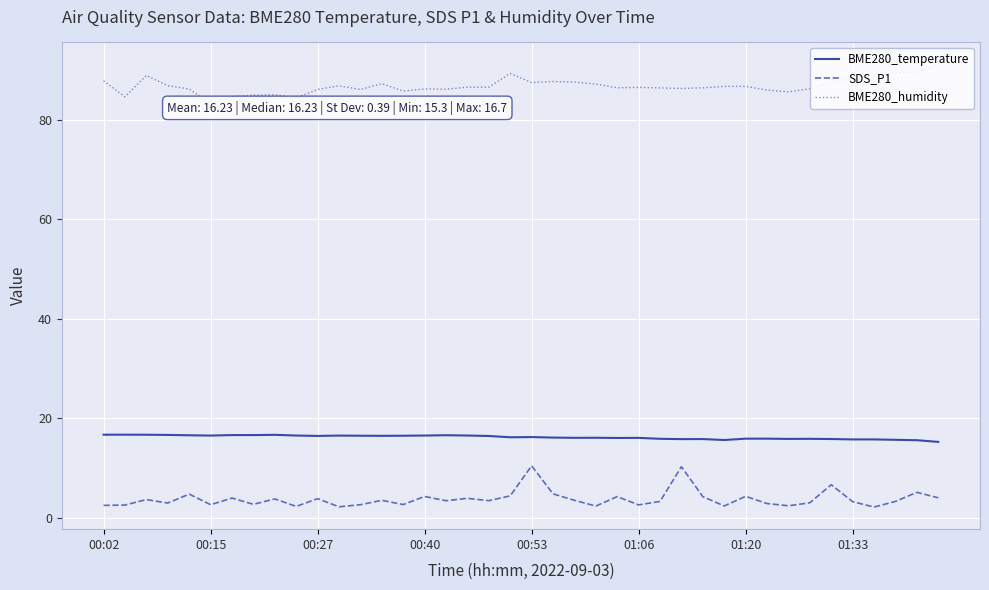

What is the minimum value for BME280_temperature?

15.3